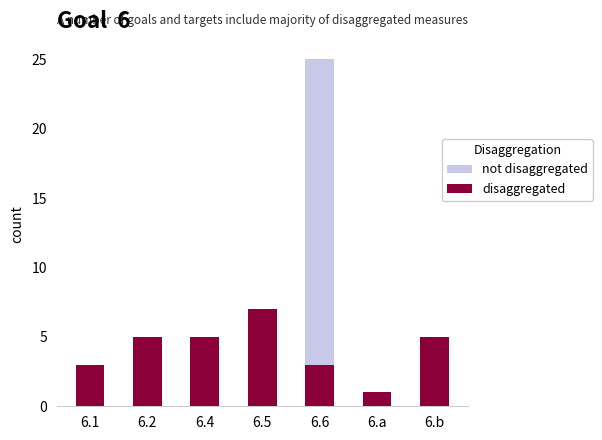

What is the lowest value of the disaggregated series?

1